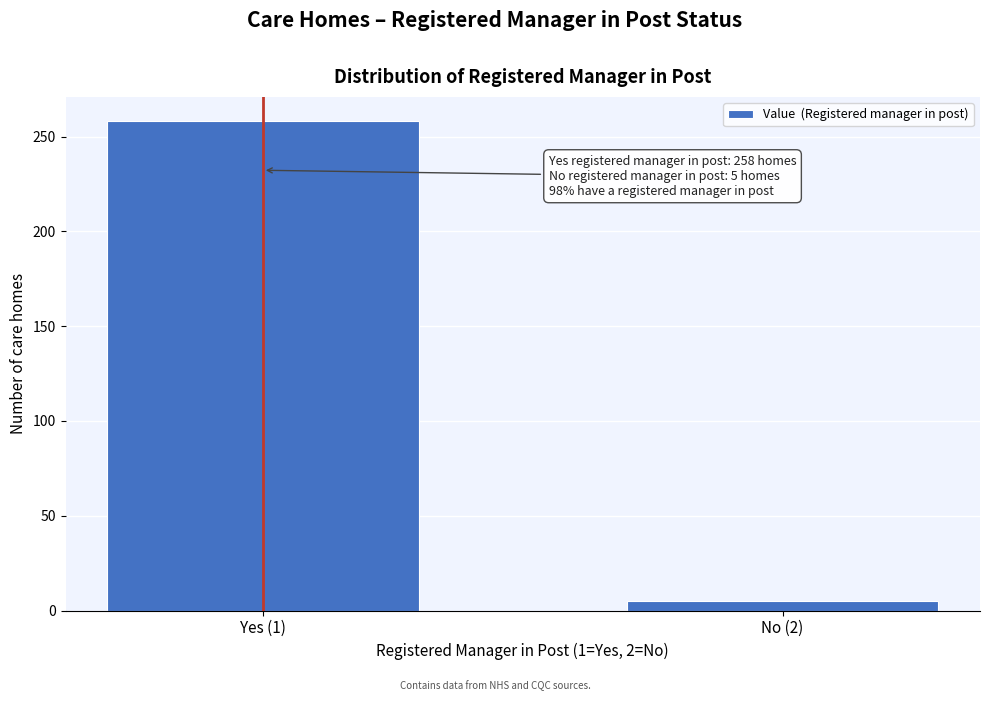

Reading left to right, list all the values displayed in this chart.

Yes (1)=258	No (2)=5